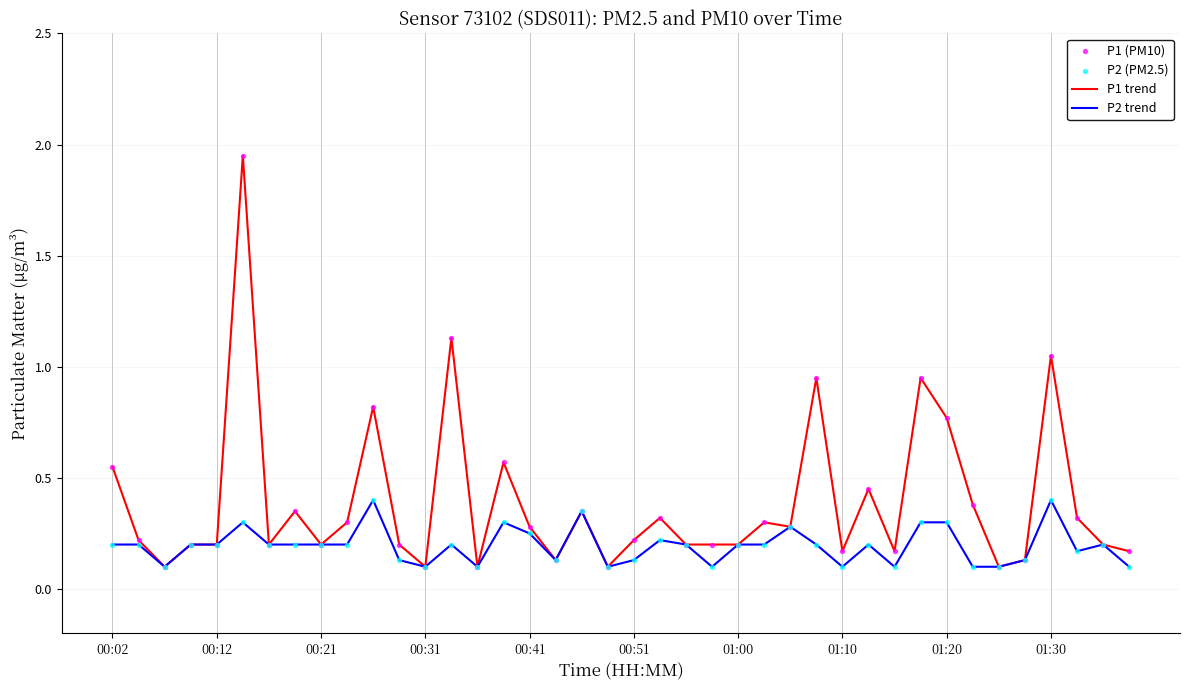

Which series has the largest total across all categories?

P1 trend